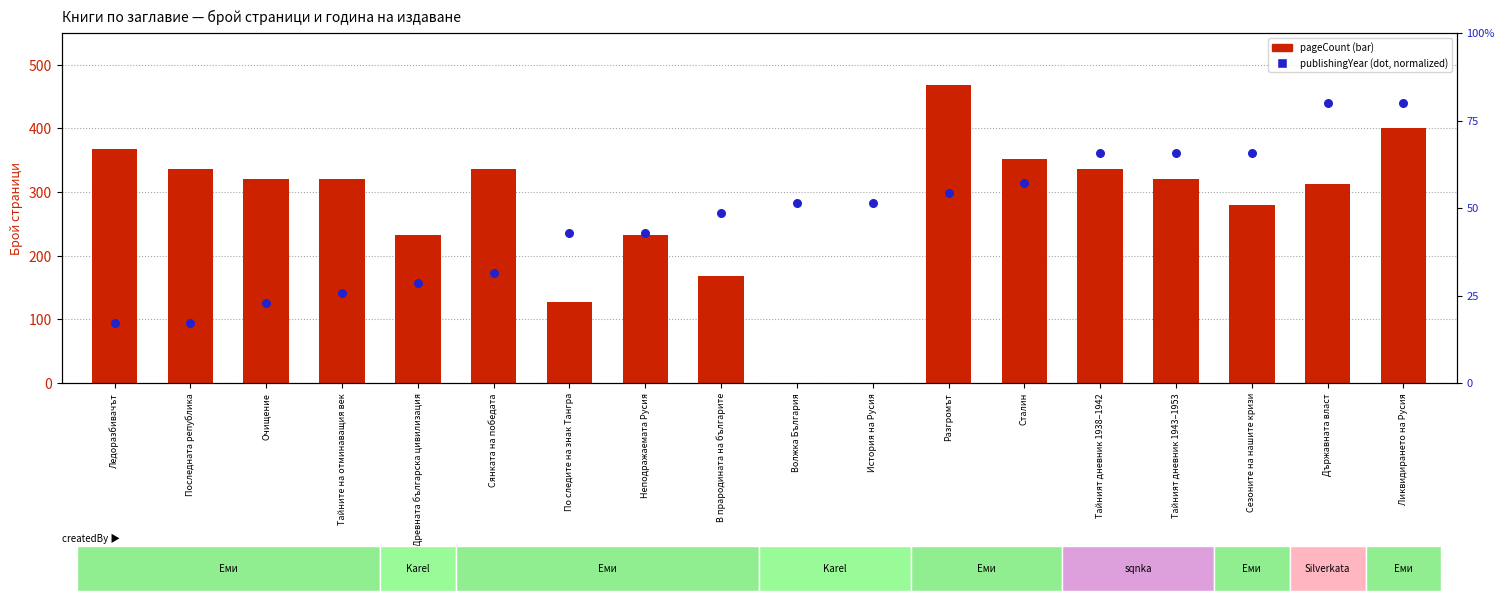

At how many categories does at least one series exceed 368?

2